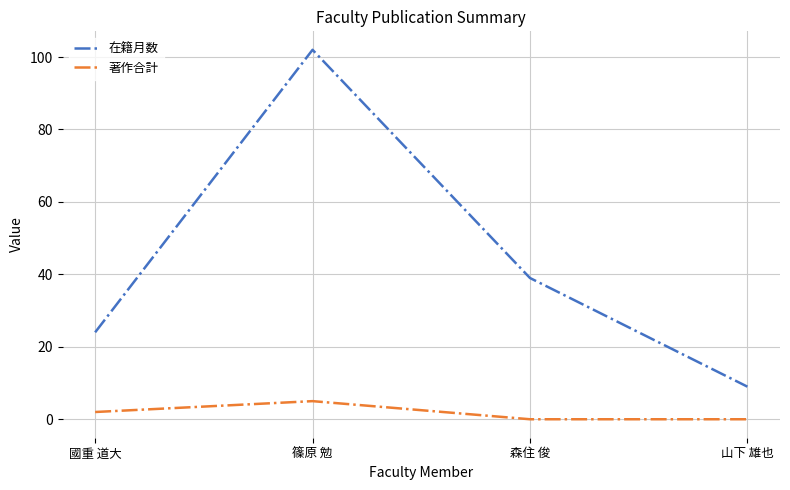

What position from the left is 山下 雄也?

4